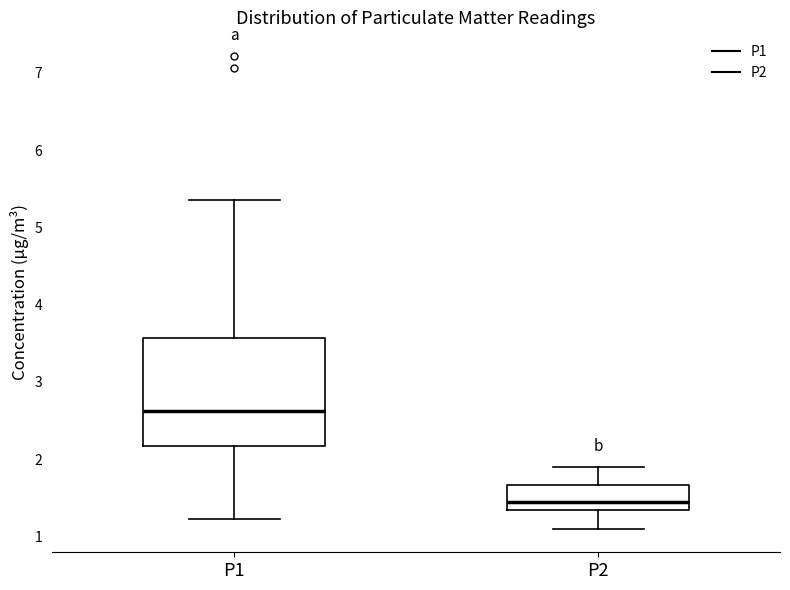

Comparing the boxes themselves (not the whiskers), which one is the tallest?

P1